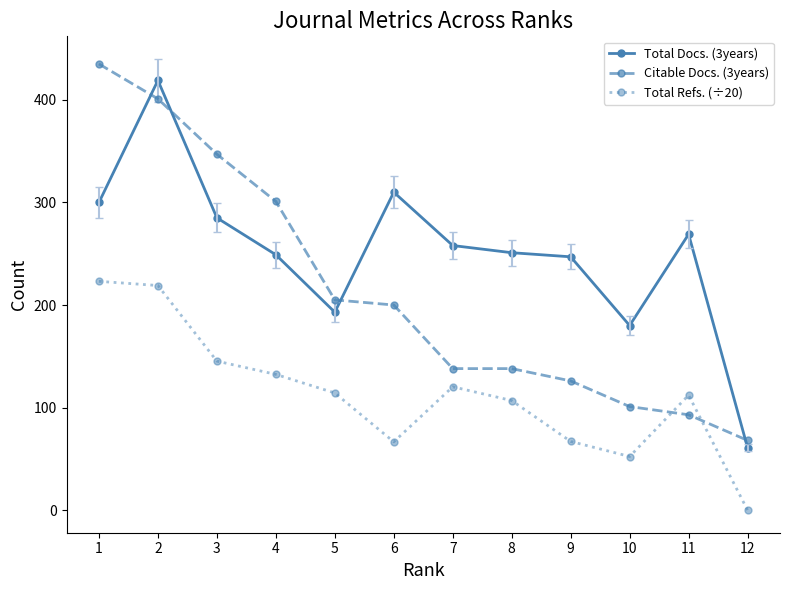

What value does the Citable Docs. (3years) series have at 12?

68.0